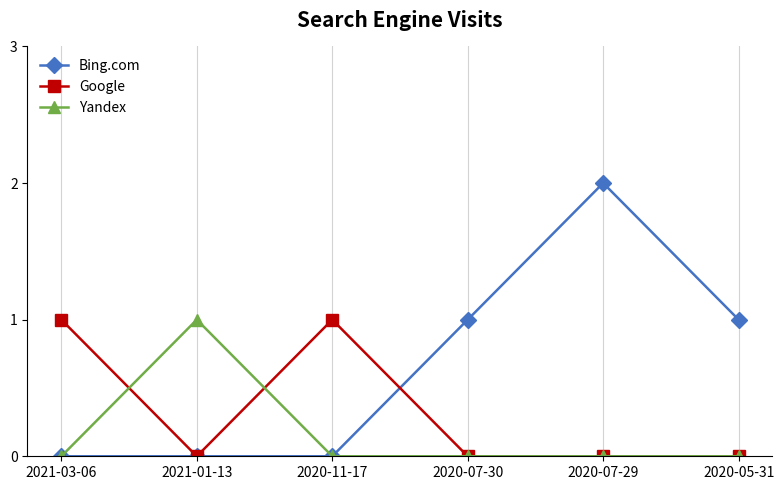

At which category does the chart reach its peak across all series?

2020-07-29